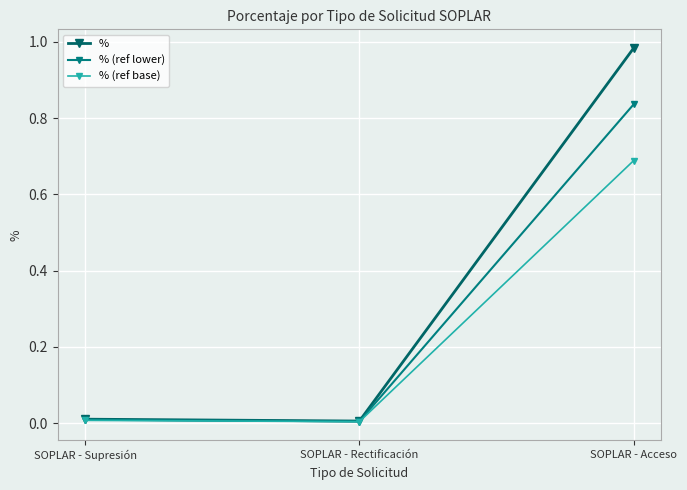

The value of % at SOPLAR - Rectificación is 0.0. True or false?

True